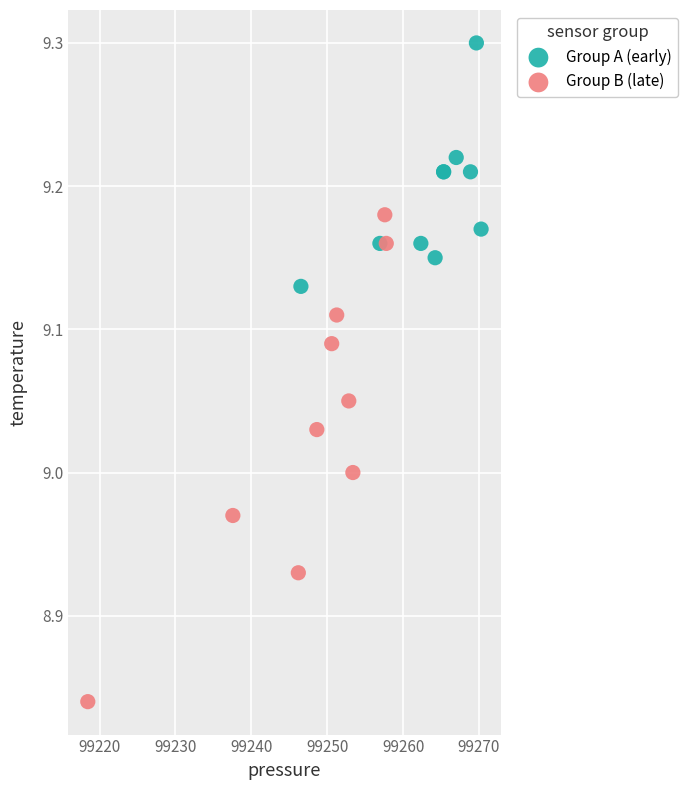

Which series has the widest spread of Y values?

Group B (late)